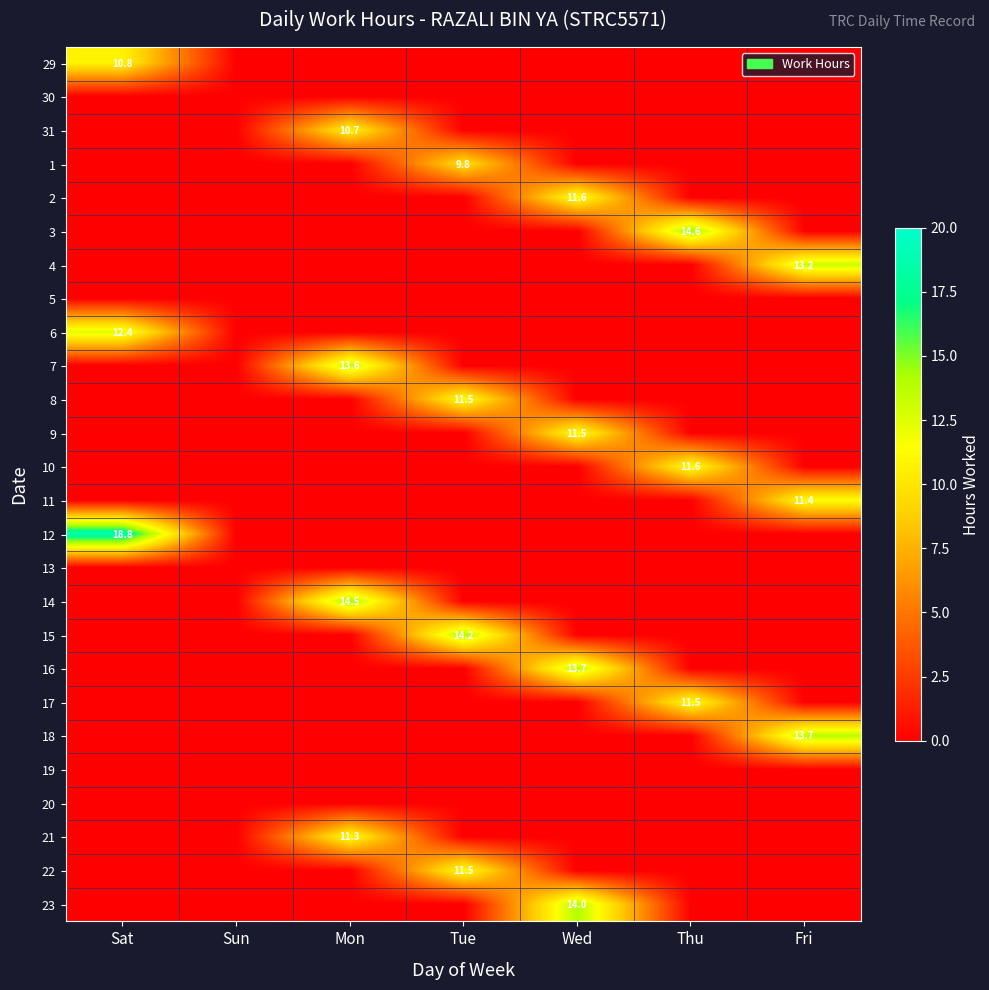

Is it true that 6 equals 12.4 at Sat?

True